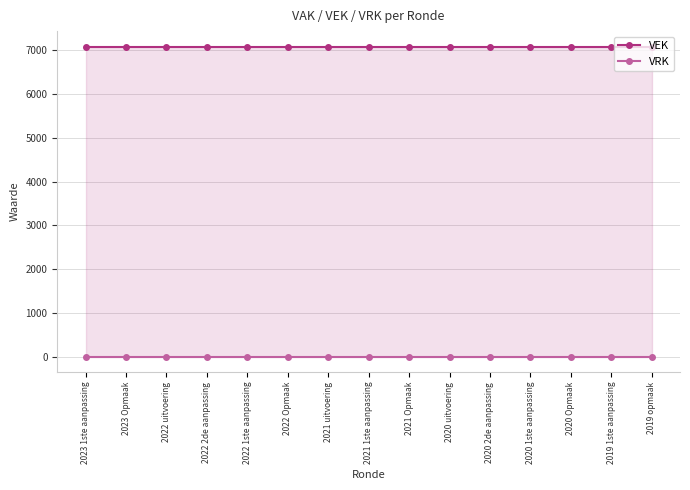

The value of VEK at 2019 opmaak is 7087. True or false?

True